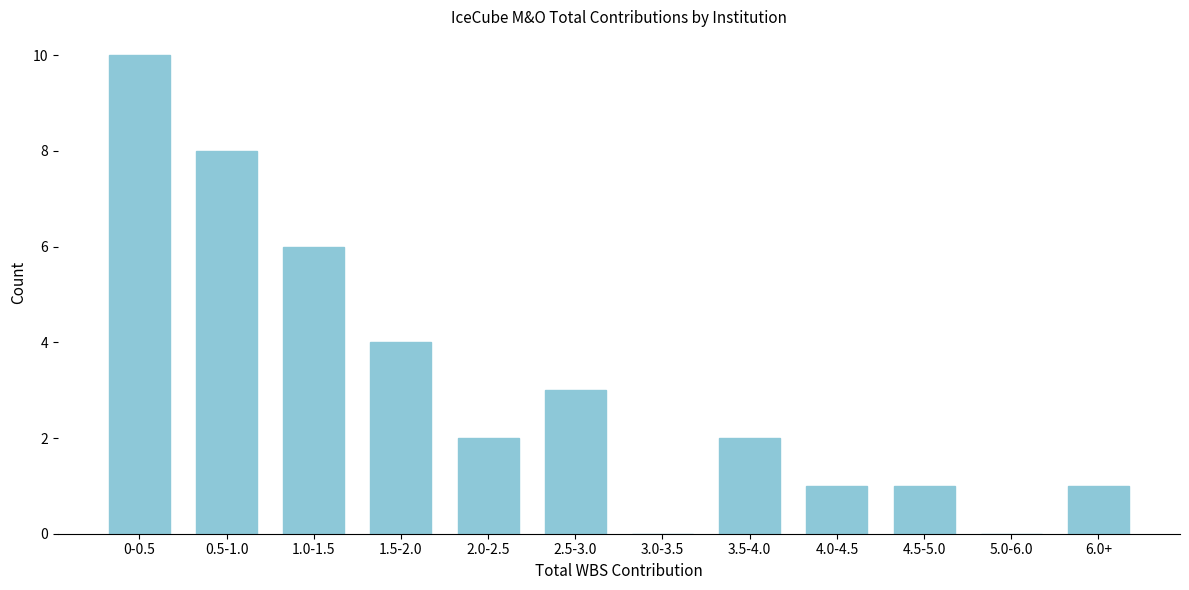

Reading left to right, transcribe all the data shown in this chart.

0-0.5=10	0.5-1.0=8	1.0-1.5=6	1.5-2.0=4	2.0-2.5=2	2.5-3.0=3	3.0-3.5=0	3.5-4.0=2	4.0-4.5=1	4.5-5.0=1	5.0-6.0=0	6.0+=1